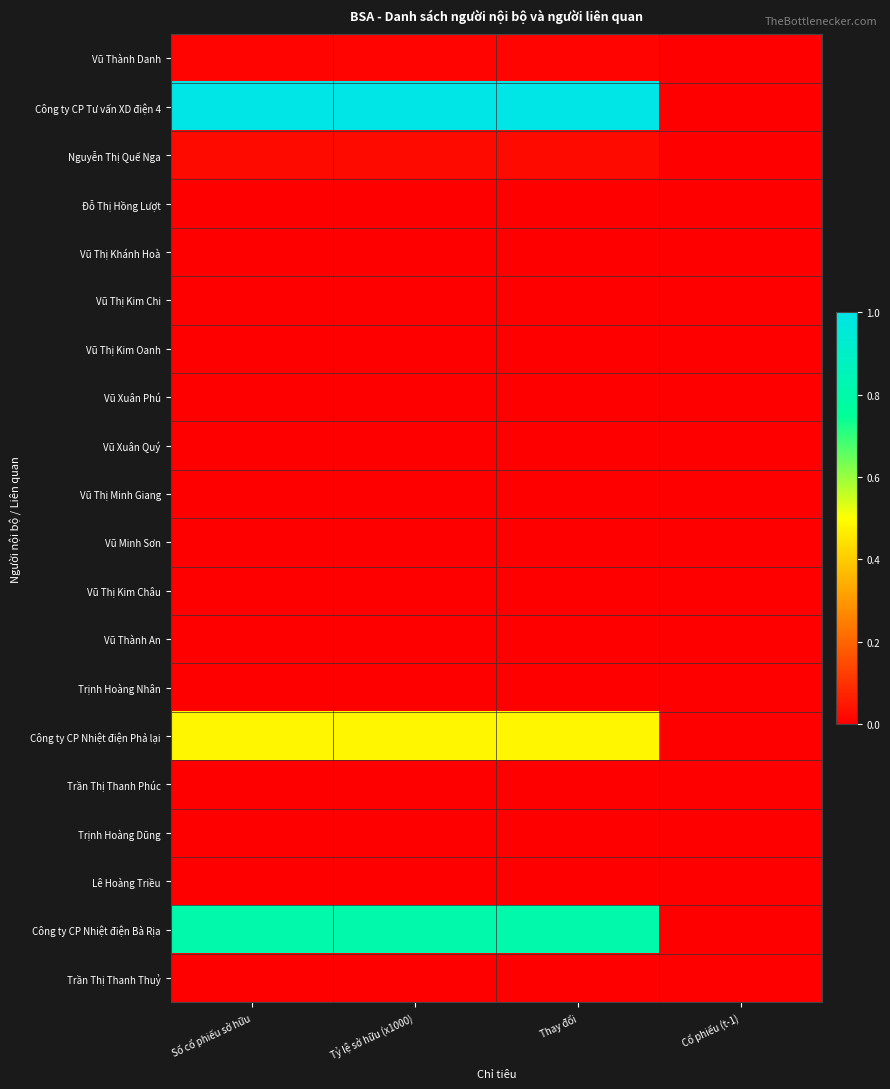

Which has a higher value, Thay đổi or Cổ phiếu (t-1)?

Thay đổi